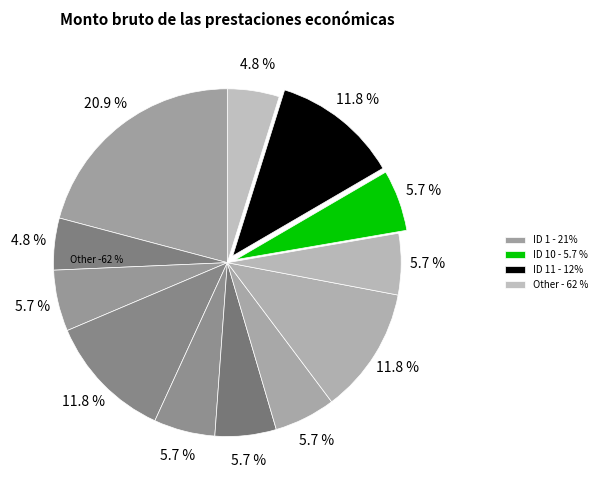

Rank the categories by value from highest to lowest.

ID 1, ID 4, ID 8, ID 11, ID 3, ID 5, ID 6, ID 7, ID 9, ID 10, ID 2, ID 12